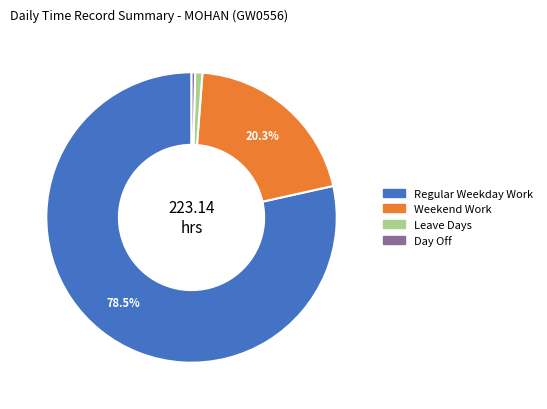

Count the number of slices in the pie.

4